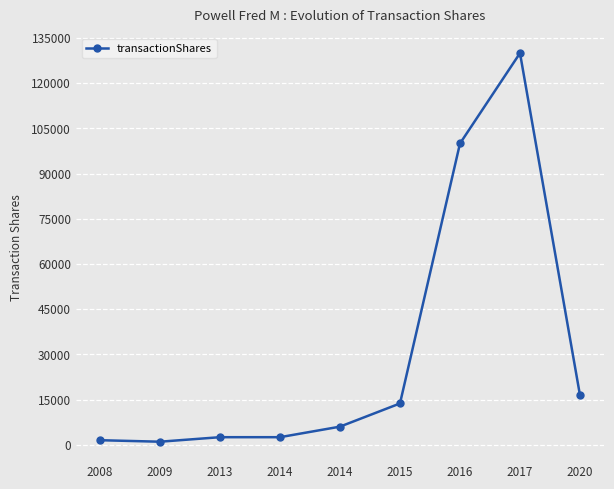

Does the chart have visible grid lines?

Yes